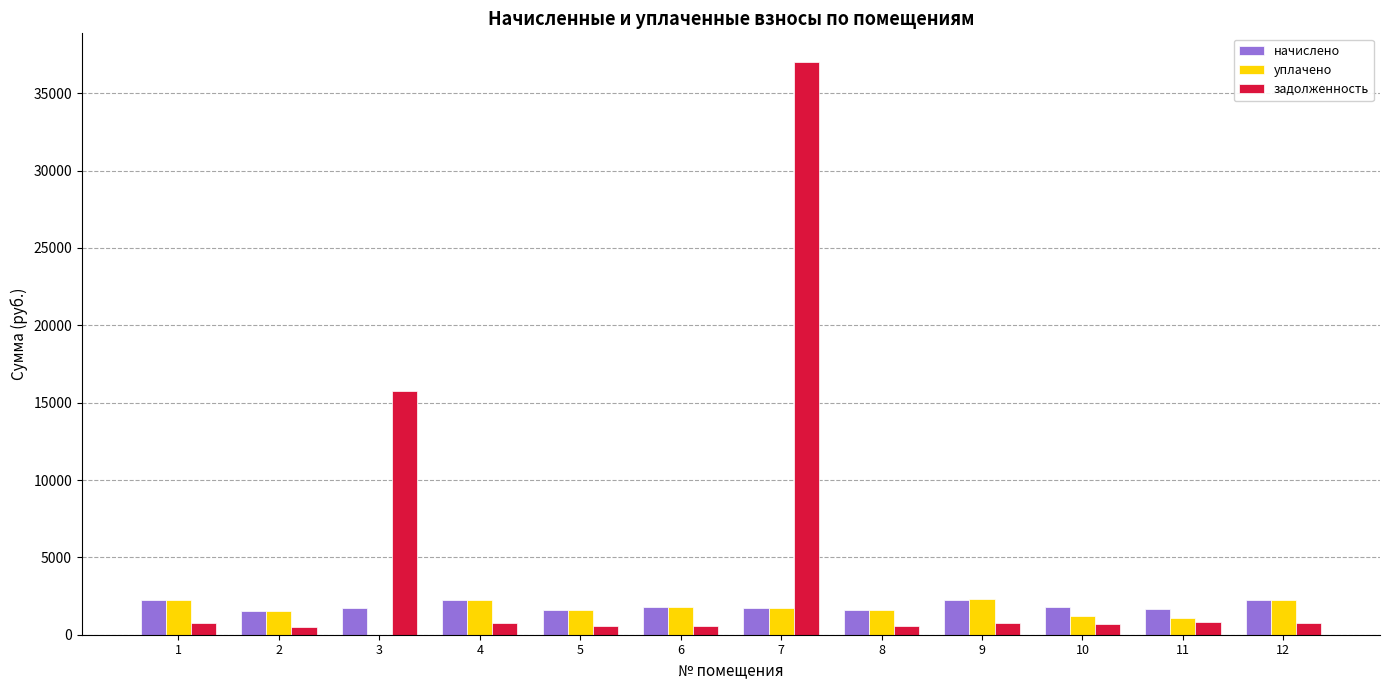

What is the sum of all задолженность values?

59440.7